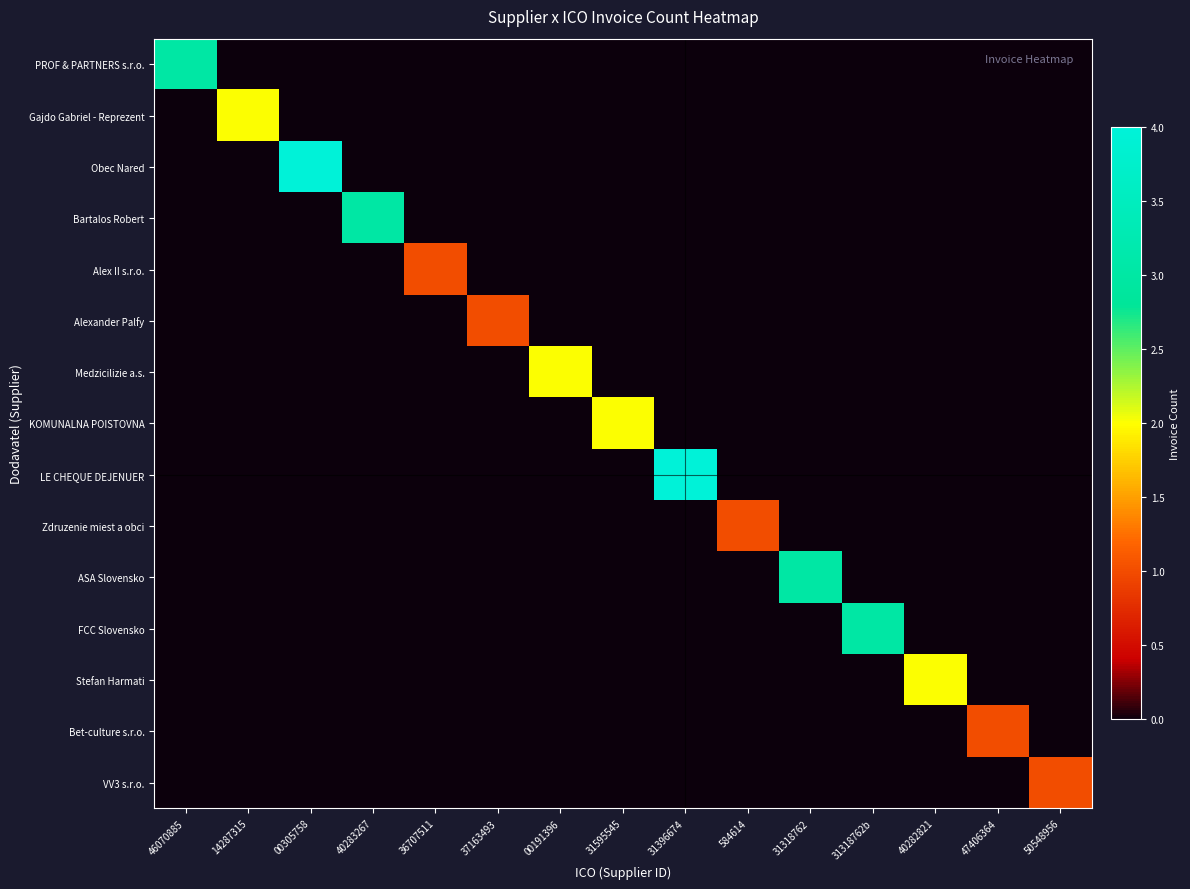

Reading left to right, extract all data points from this chart.

PROF & PARTNERS s.r.o.: 46070885=3	14287315=0	00305758=0	40283267=0	36707511=0	37163493=0	00191396=0	31595545=0	31396674=0	584614=0	31318762=0	31318762b=0	40282821=0	47406364=0	50548956=0
Gajdo Gabriel - Reprezent: 46070885=0	14287315=2	00305758=0	40283267=0	36707511=0	37163493=0	00191396=0	31595545=0	31396674=0	584614=0	31318762=0	31318762b=0	40282821=0	47406364=0	50548956=0
Obec Nared: 46070885=0	14287315=0	00305758=4	40283267=0	36707511=0	37163493=0	00191396=0	31595545=0	31396674=0	584614=0	31318762=0	31318762b=0	40282821=0	47406364=0	50548956=0
Bartalos Robert: 46070885=0	14287315=0	00305758=0	40283267=3	36707511=0	37163493=0	00191396=0	31595545=0	31396674=0	584614=0	31318762=0	31318762b=0	40282821=0	47406364=0	50548956=0
Alex II s.r.o.: 46070885=0	14287315=0	00305758=0	40283267=0	36707511=1	37163493=0	00191396=0	31595545=0	31396674=0	584614=0	31318762=0	31318762b=0	40282821=0	47406364=0	50548956=0
Alexander Palfy: 46070885=0	14287315=0	00305758=0	40283267=0	36707511=0	37163493=1	00191396=0	31595545=0	31396674=0	584614=0	31318762=0	31318762b=0	40282821=0	47406364=0	50548956=0
Medzicilizie a.s.: 46070885=0	14287315=0	00305758=0	40283267=0	36707511=0	37163493=0	00191396=2	31595545=0	31396674=0	584614=0	31318762=0	31318762b=0	40282821=0	47406364=0	50548956=0
KOMUNALNA POISTOVNA: 46070885=0	14287315=0	00305758=0	40283267=0	36707511=0	37163493=0	00191396=0	31595545=2	31396674=0	584614=0	31318762=0	31318762b=0	40282821=0	47406364=0	50548956=0
LE CHEQUE DEJENUER: 46070885=0	14287315=0	00305758=0	40283267=0	36707511=0	37163493=0	00191396=0	31595545=0	31396674=4	584614=0	31318762=0	31318762b=0	40282821=0	47406364=0	50548956=0
Zdruzenie miest a obci: 46070885=0	14287315=0	00305758=0	40283267=0	36707511=0	37163493=0	00191396=0	31595545=0	31396674=0	584614=1	31318762=0	31318762b=0	40282821=0	47406364=0	50548956=0
ASA Slovensko: 46070885=0	14287315=0	00305758=0	40283267=0	36707511=0	37163493=0	00191396=0	31595545=0	31396674=0	584614=0	31318762=3	31318762b=0	40282821=0	47406364=0	50548956=0
FCC Slovensko: 46070885=0	14287315=0	00305758=0	40283267=0	36707511=0	37163493=0	00191396=0	31595545=0	31396674=0	584614=0	31318762=0	31318762b=3	40282821=0	47406364=0	50548956=0
Stefan Harmati: 46070885=0	14287315=0	00305758=0	40283267=0	36707511=0	37163493=0	00191396=0	31595545=0	31396674=0	584614=0	31318762=0	31318762b=0	40282821=2	47406364=0	50548956=0
Bet-culture s.r.o.: 46070885=0	14287315=0	00305758=0	40283267=0	36707511=0	37163493=0	00191396=0	31595545=0	31396674=0	584614=0	31318762=0	31318762b=0	40282821=0	47406364=1	50548956=0
VV3 s.r.o.: 46070885=0	14287315=0	00305758=0	40283267=0	36707511=0	37163493=0	00191396=0	31595545=0	31396674=0	584614=0	31318762=0	31318762b=0	40282821=0	47406364=0	50548956=1